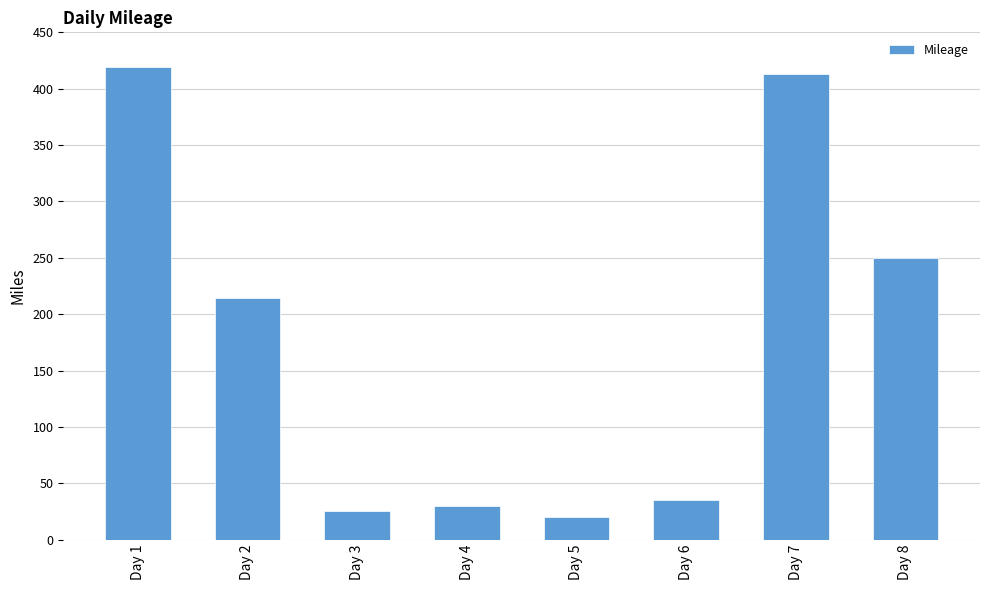

Reading left to right, extract all data points from this chart.

419	214	25	30	20	35	413	250